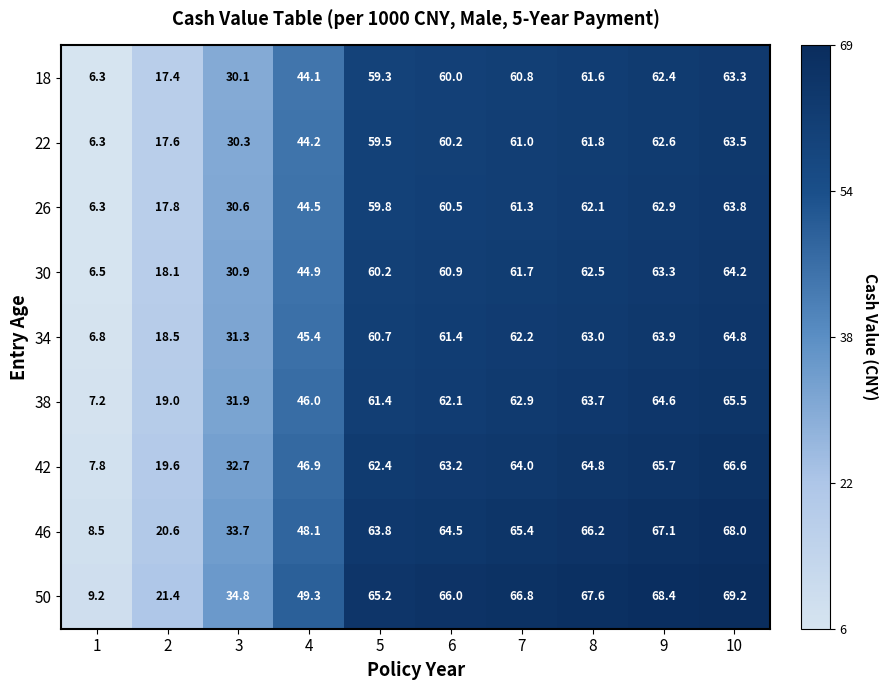

At which label does 38 first exceed 62?

6